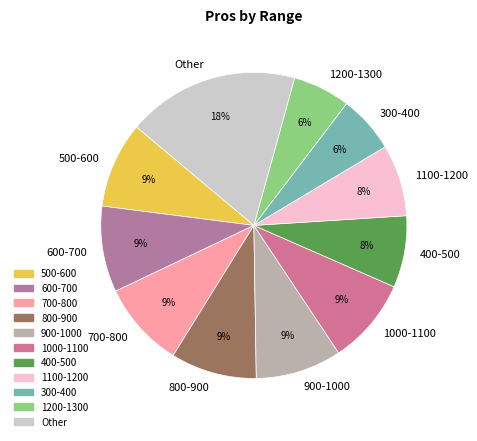

Does 300-400 represent more than half of the total?

No